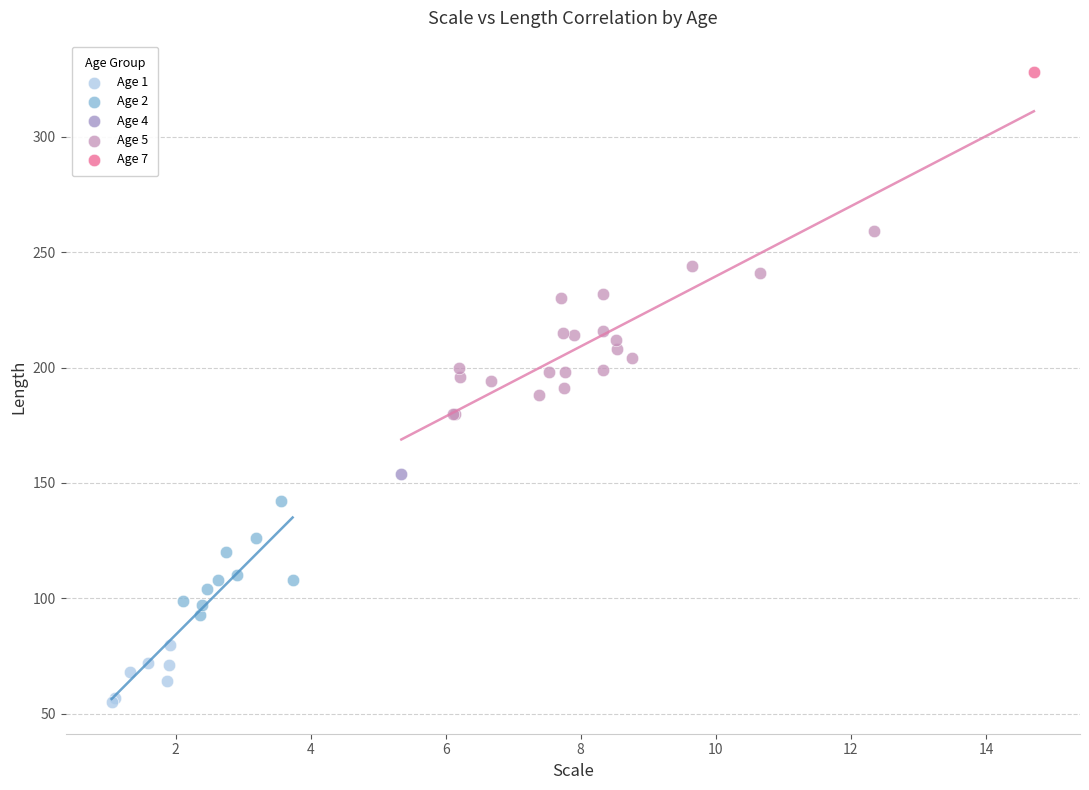

Which series reaches the minimum Y coordinate?

Age 1